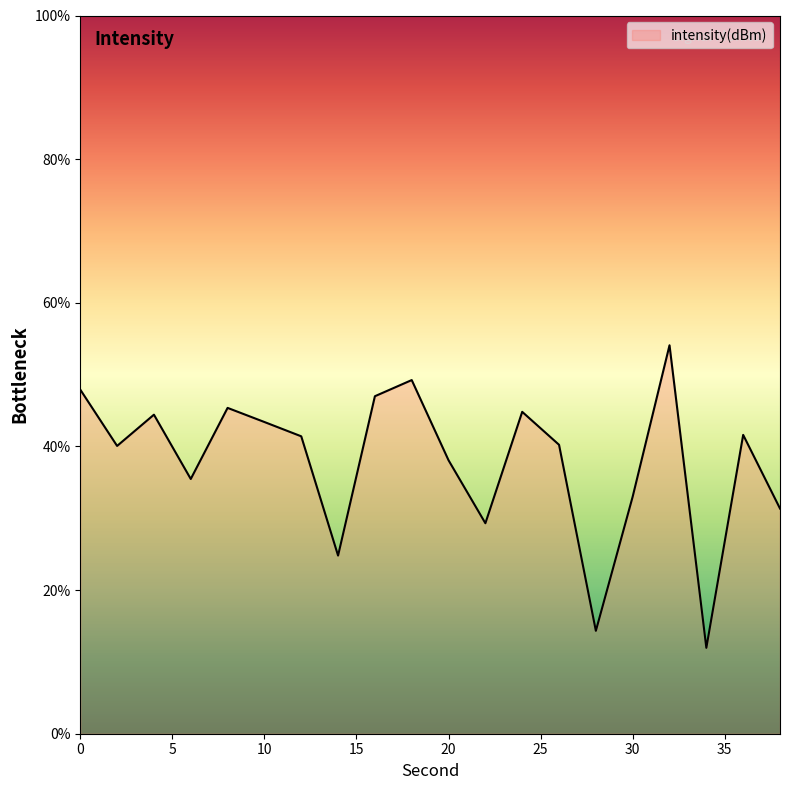

What is the smallest value displayed?

12.0